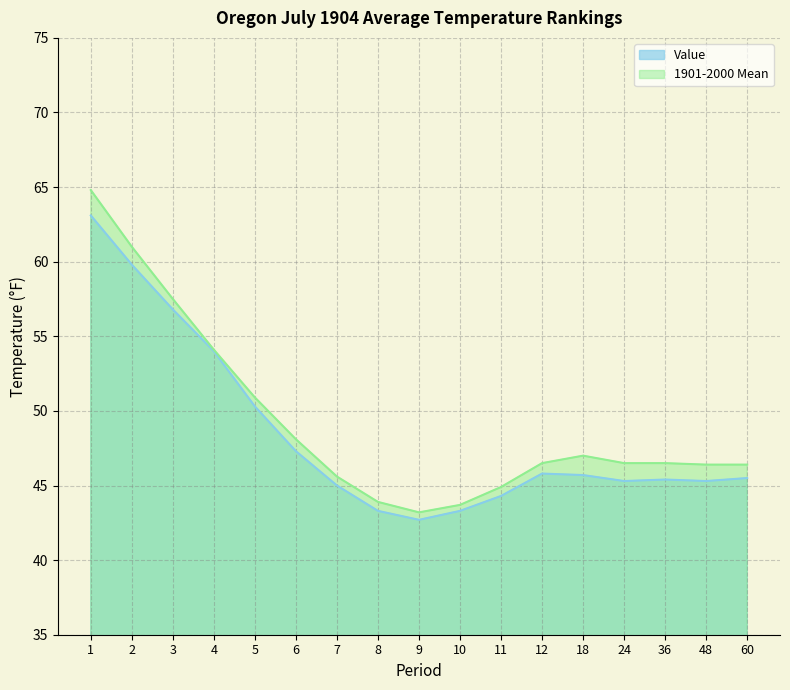

In 1901-2000 Mean, how many points are lower than both neighbors (excluding endpoints)?

1